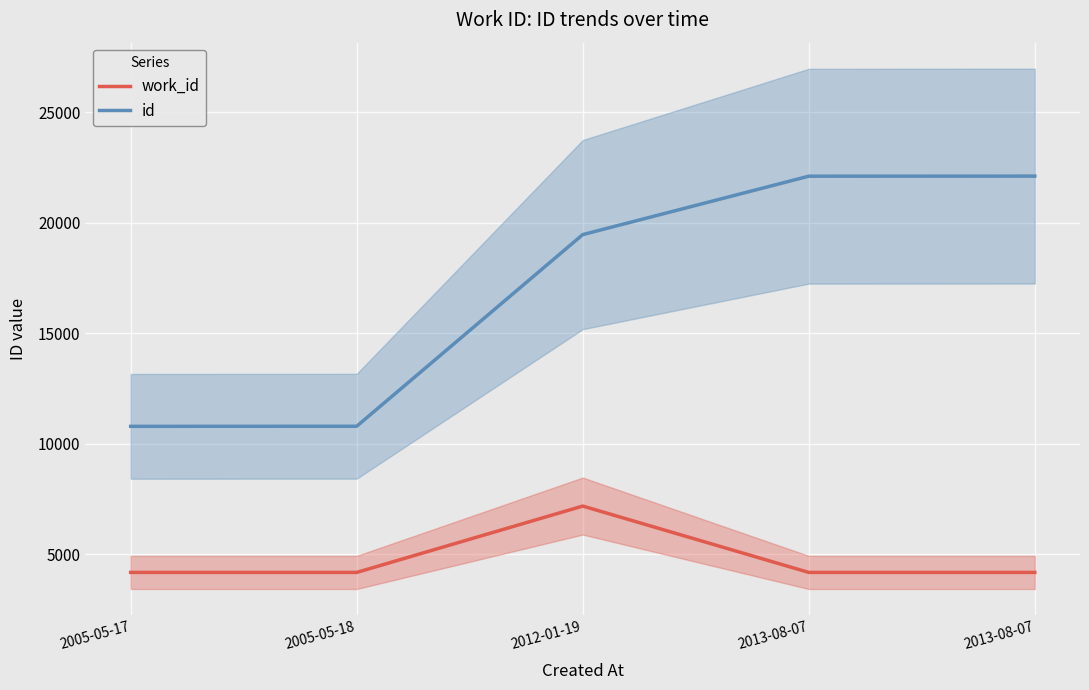

Rank the series by their average value, from highest to lowest.

id, work_id